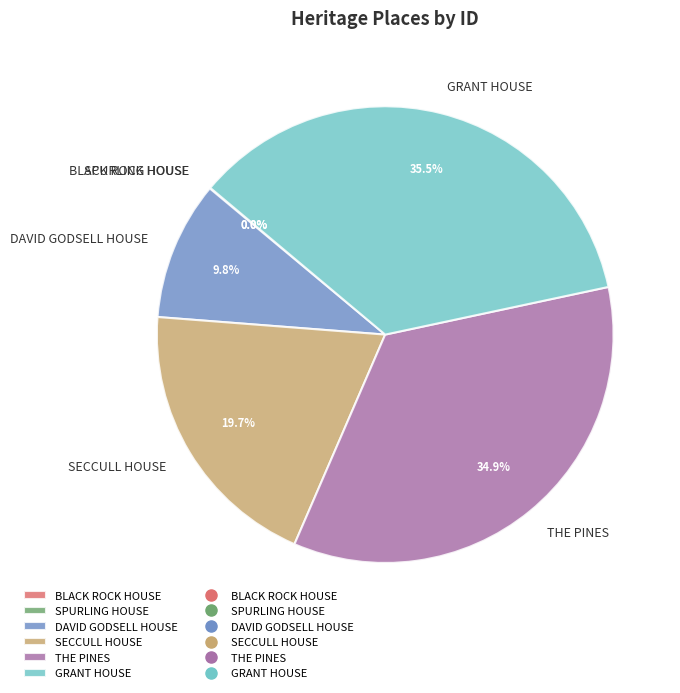

Which category has the biggest portion of the pie?

GRANT HOUSE